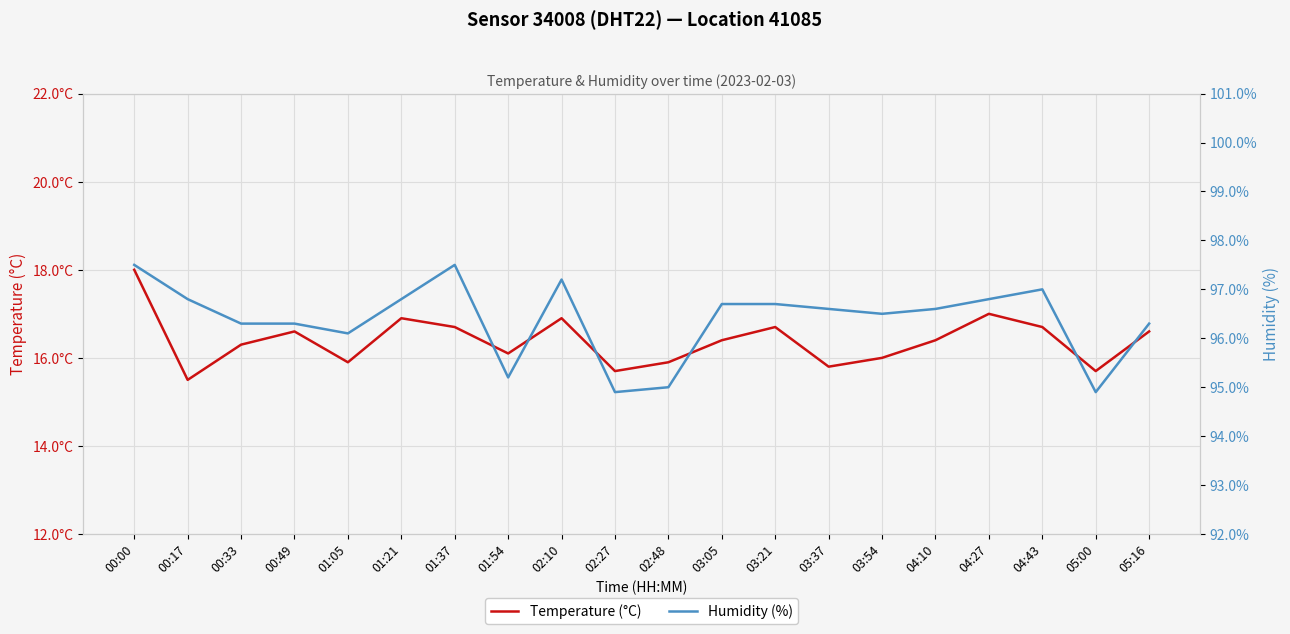

How many interior local peaks does the Temperature (°C) series have?

5